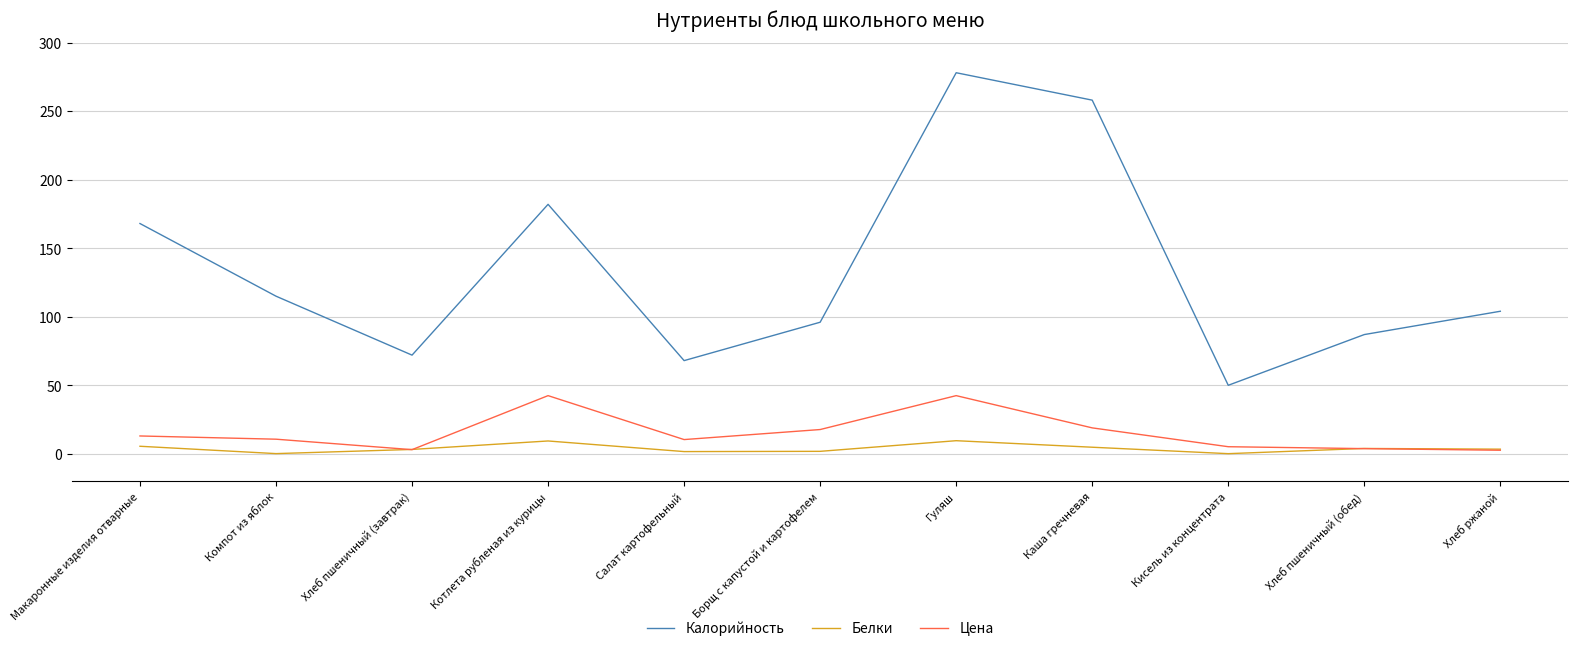

What is the total value across all series at Кисель из концентрата?

55.3